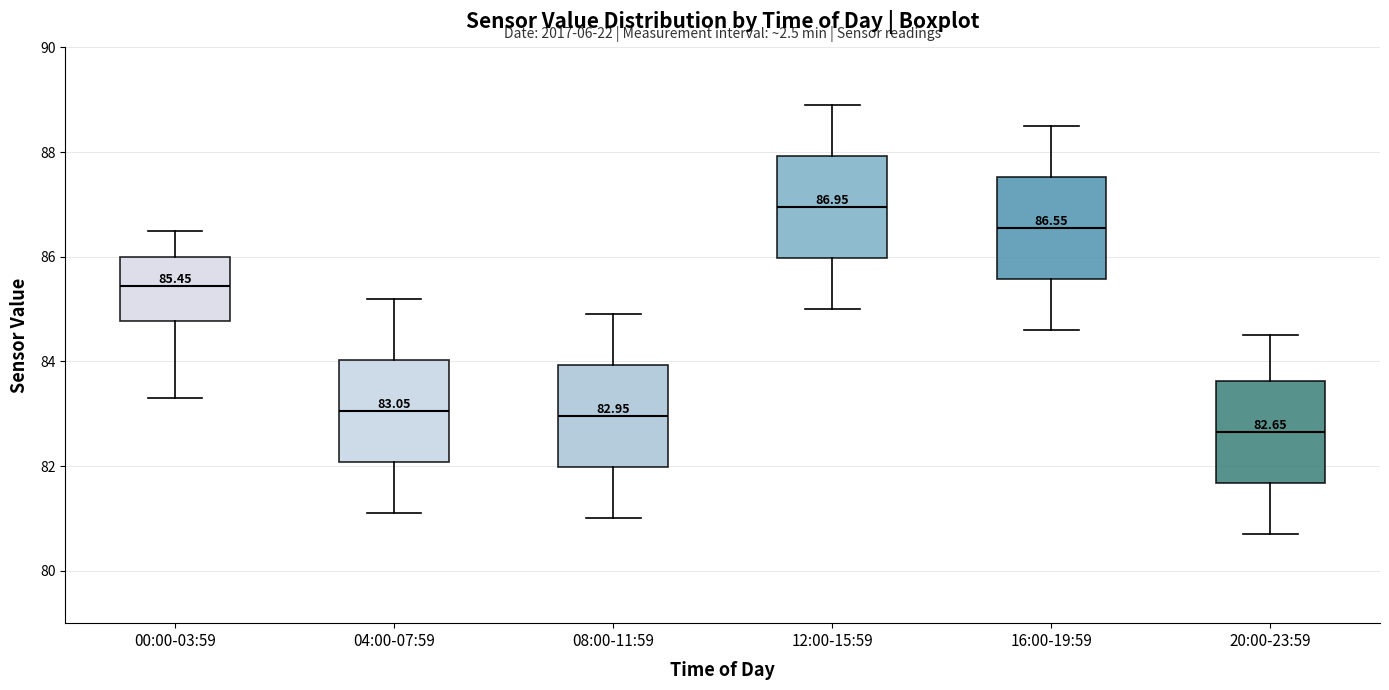

Which box's median line is the highest?

12:00-15:59